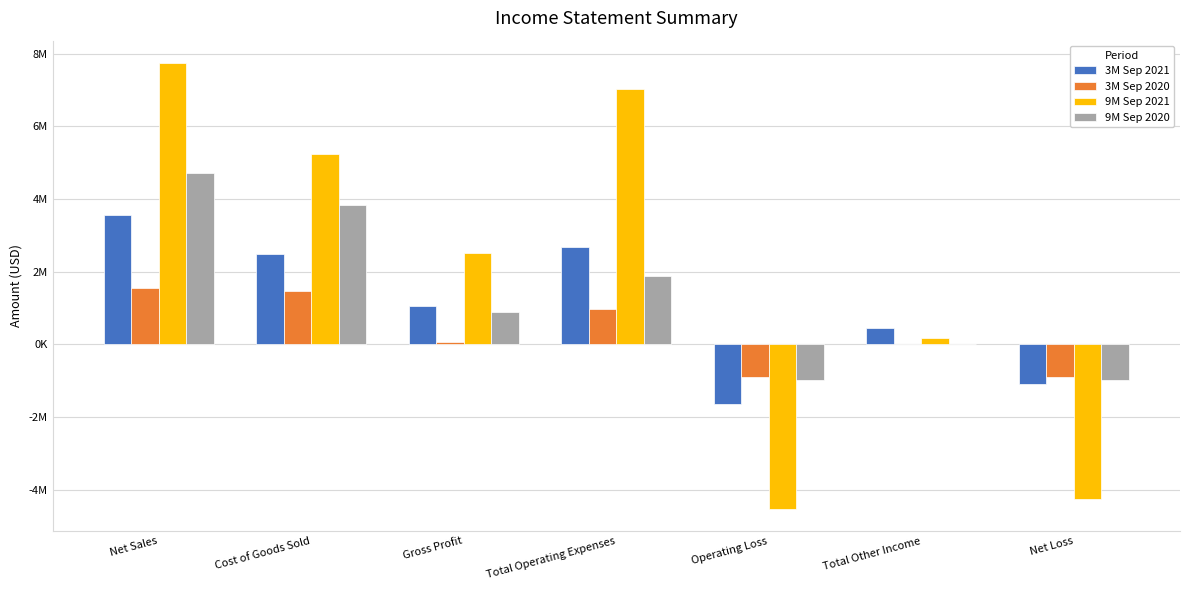

Rank the series at Net Loss from lowest to highest value.

9M Sep 2021, 3M Sep 2021, 9M Sep 2020, 3M Sep 2020